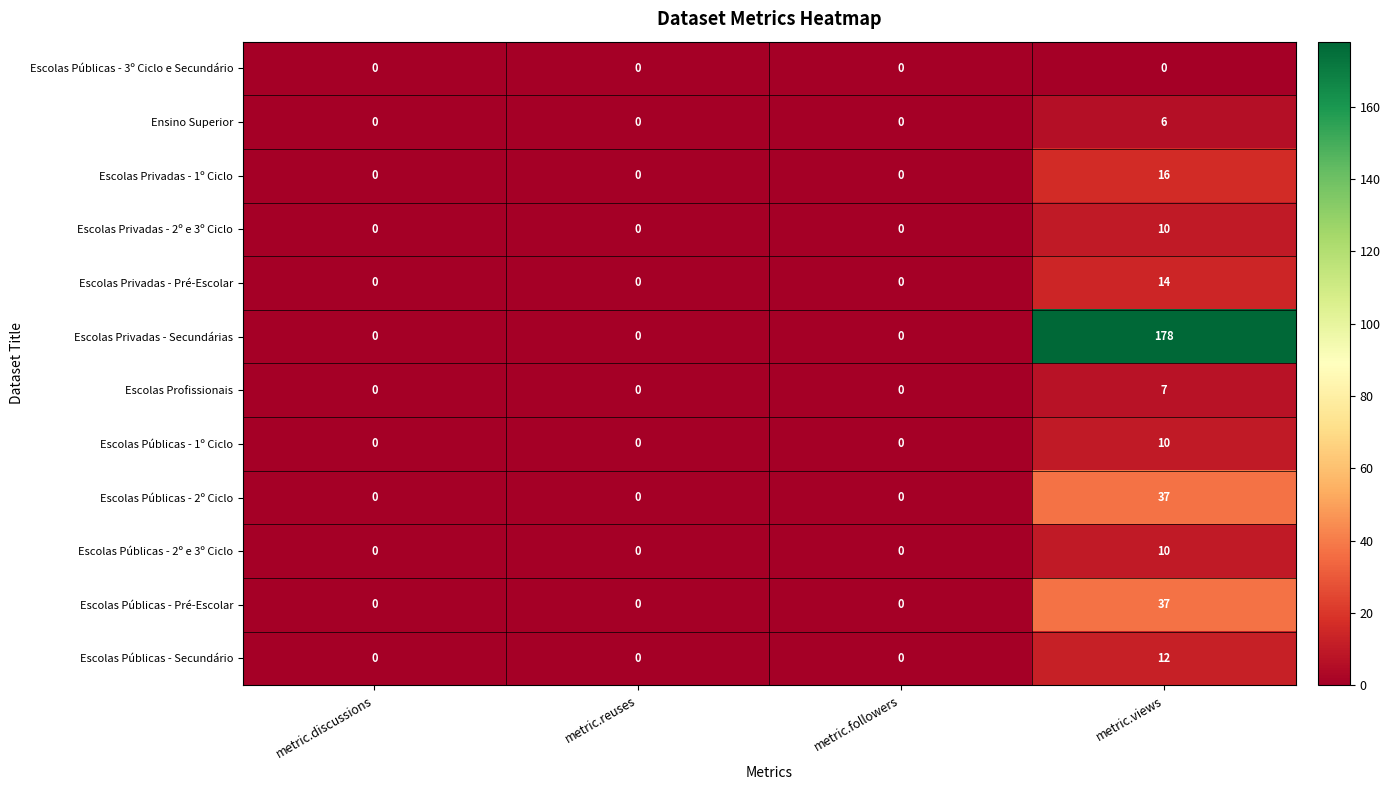

What value does the Ensino Superior series have at metric.views?

6